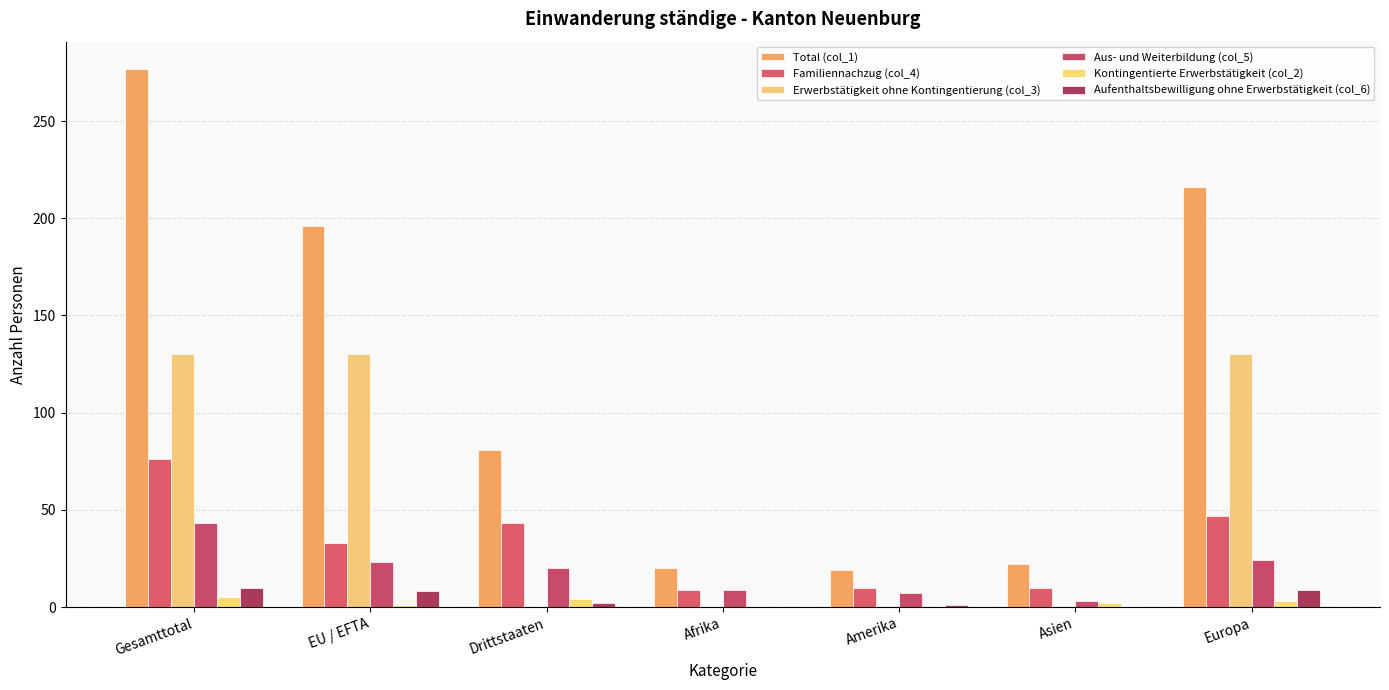

How many groups of bars are there?

7